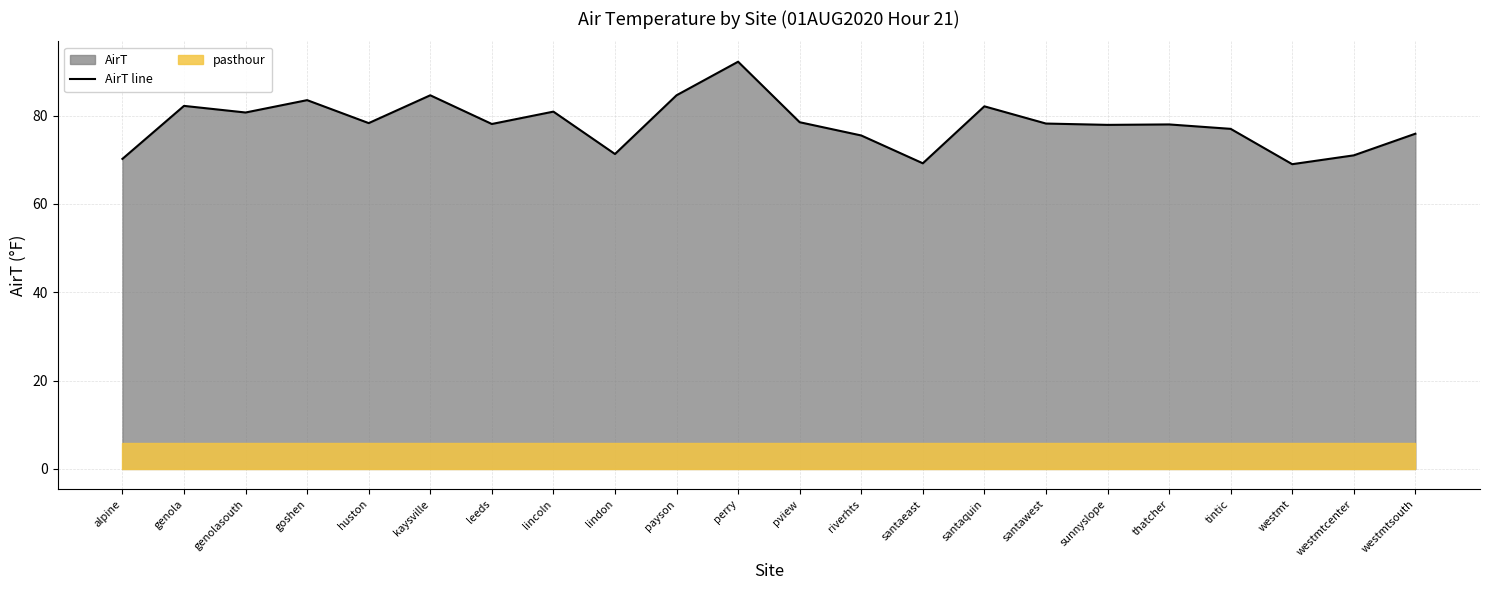

How many interior local peaks (higher than both neighbors) does the data have?

7